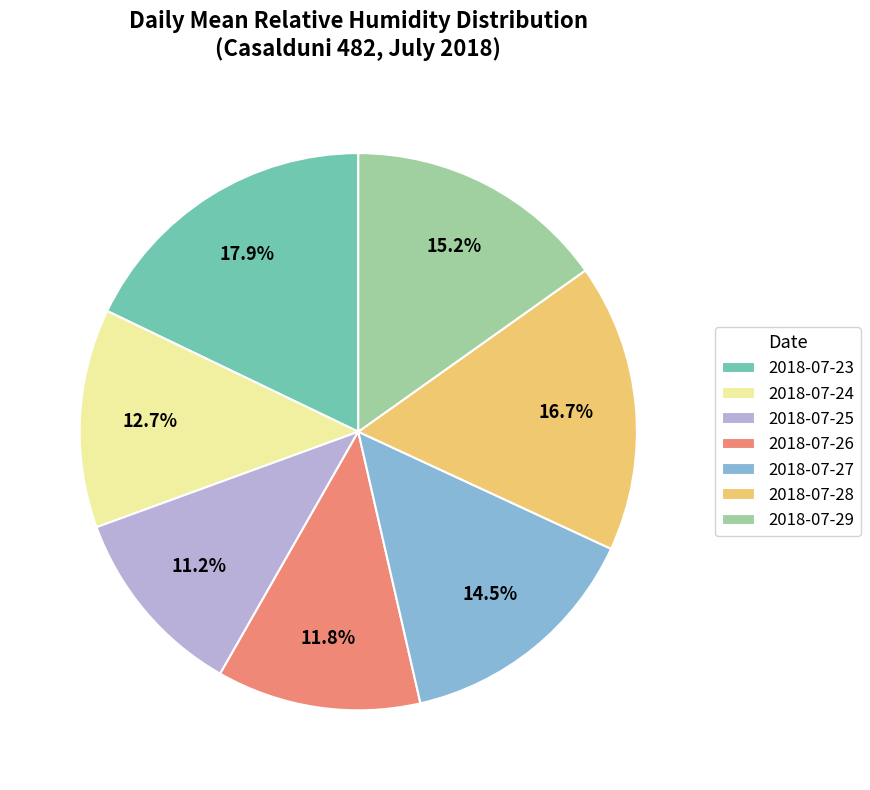

How many segments does this pie chart have?

7